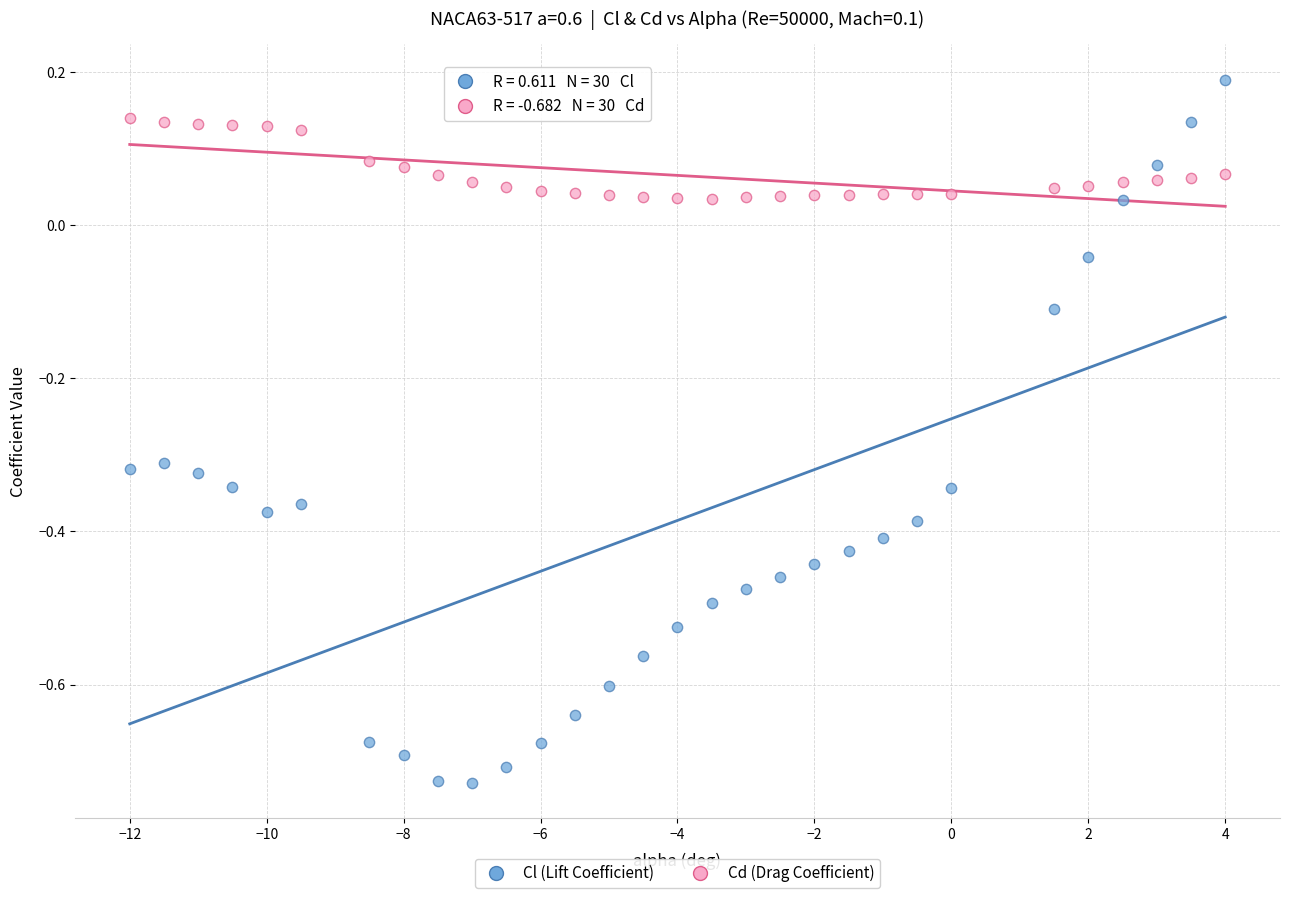

Which series has the largest Y range (max minus min)?

Cl (Lift Coefficient)